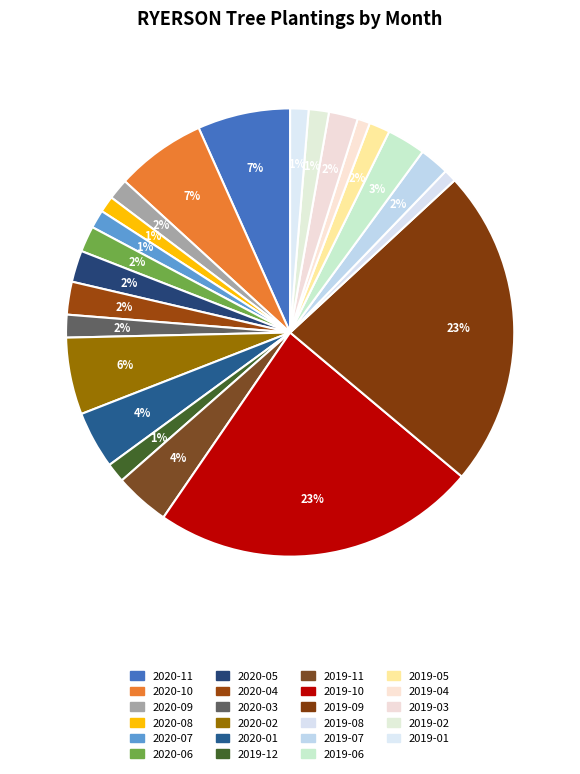

How much of the chart is everything except 2020-07?

98.7%